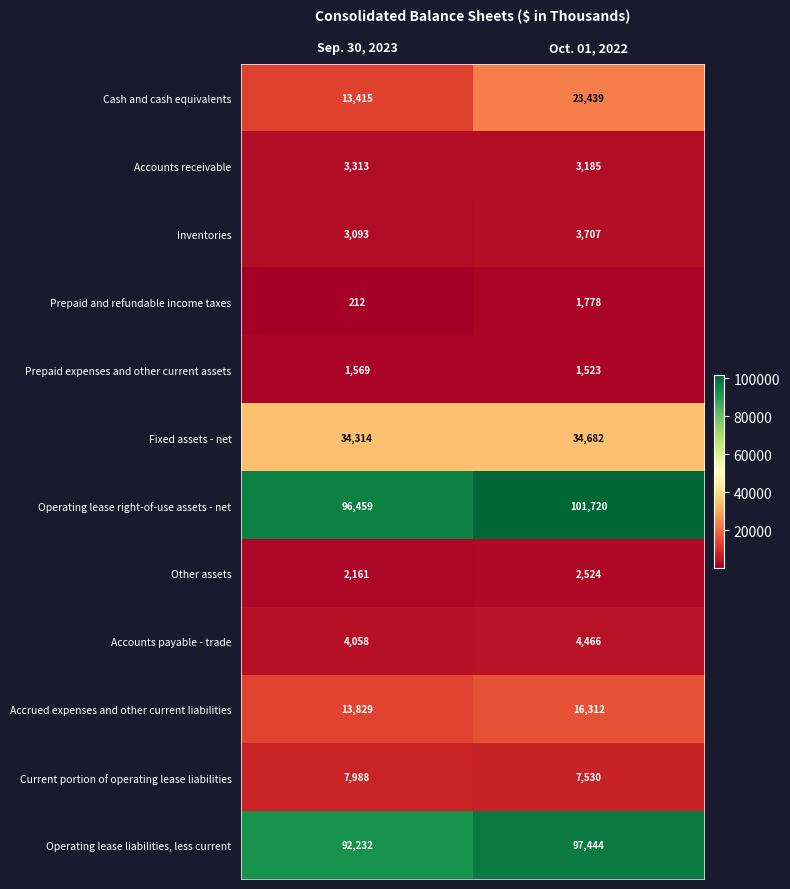

Which series changed the most between Sep. 30, 2023 and Oct. 01, 2022?

Cash and cash equivalents